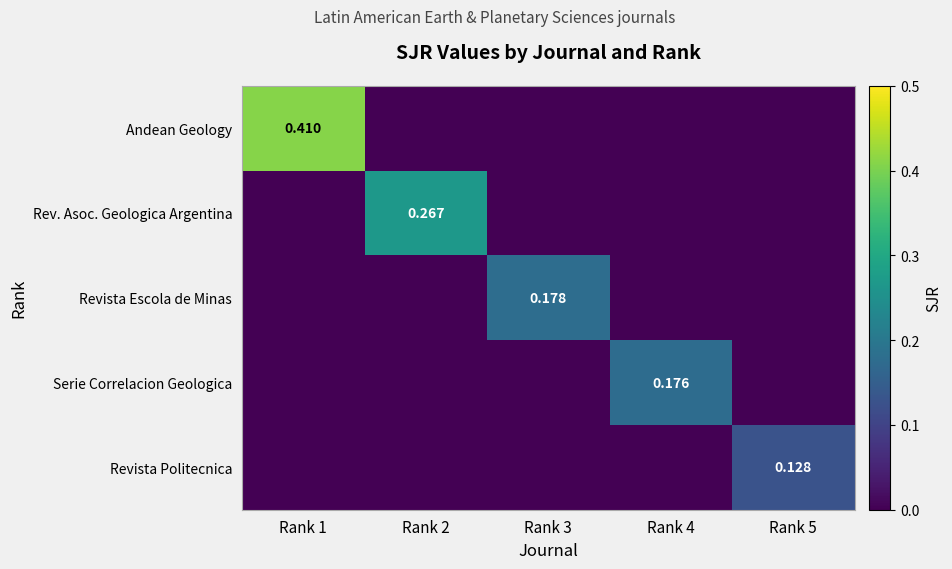

Is the value of Serie Correlacion Geologica at Rank 4 greater than the value of Rev. Asoc. Geologica Argentina at Rank 2?

No